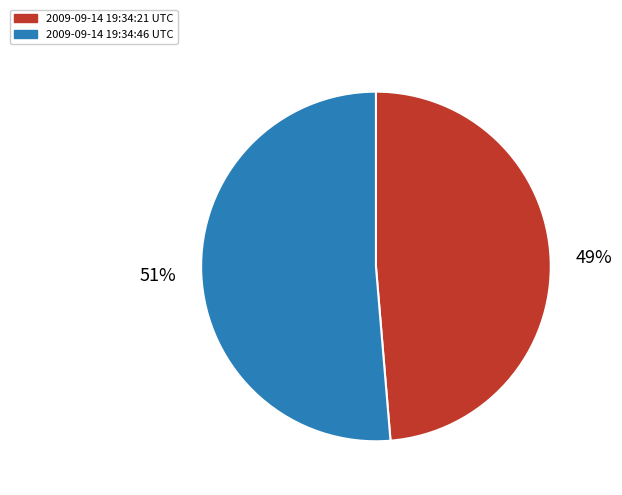

Between 2009-09-14 19:34:46 UTC and 2009-09-14 19:34:21 UTC, which is larger?

2009-09-14 19:34:46 UTC